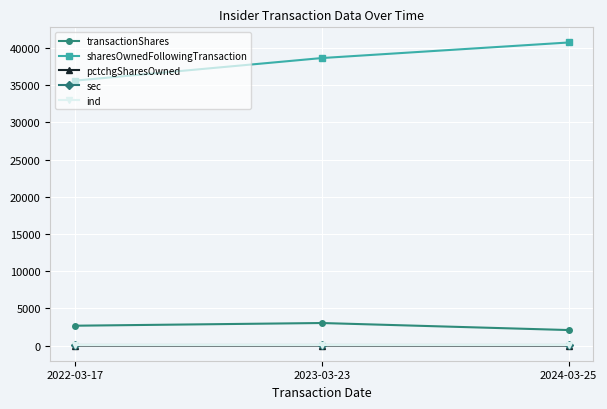

What is the sum of all ind values?

102